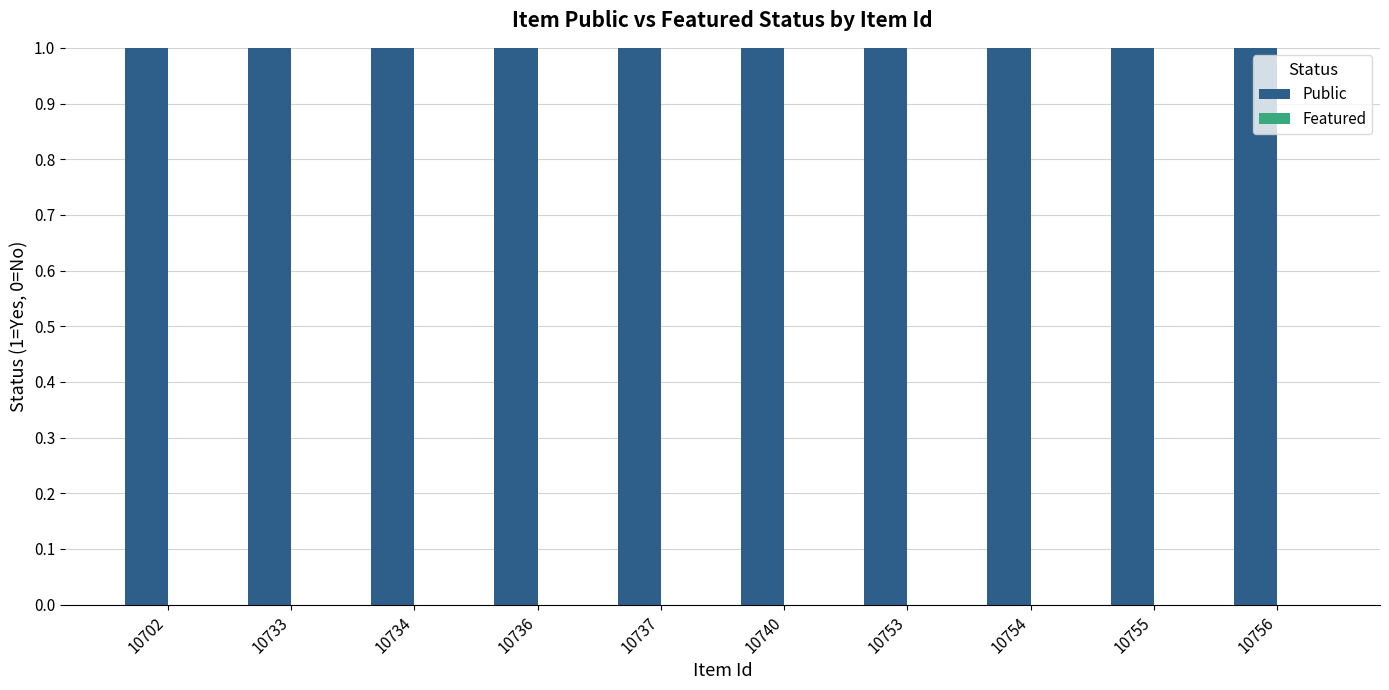

Which category has the lowest value across all series?

10702